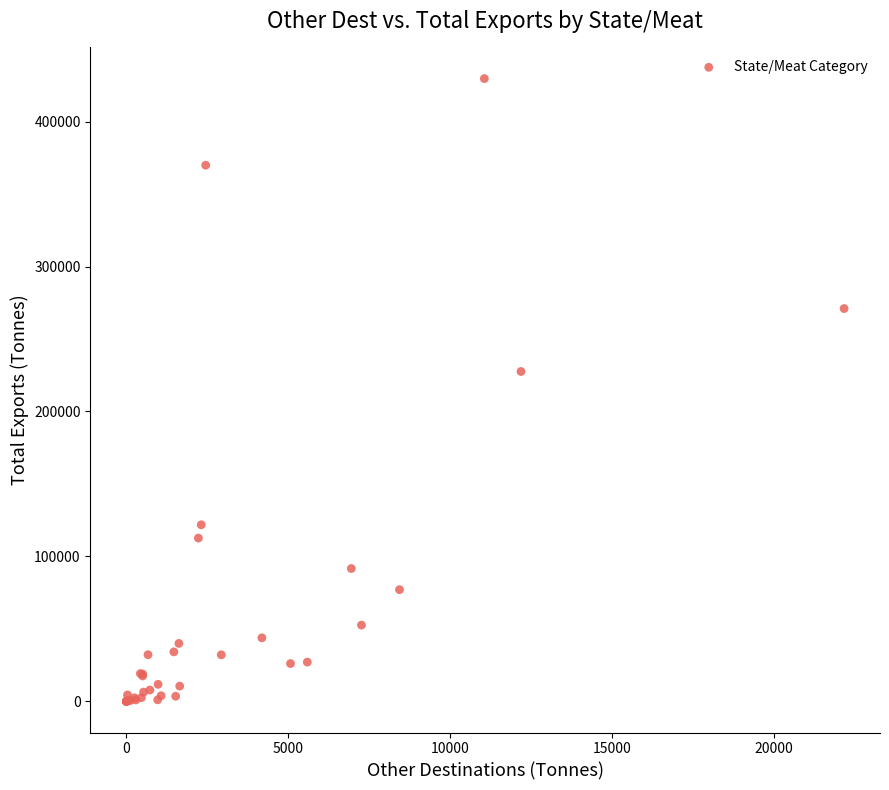

What Y value in the scatter plot is closest to 214818?

227568.4